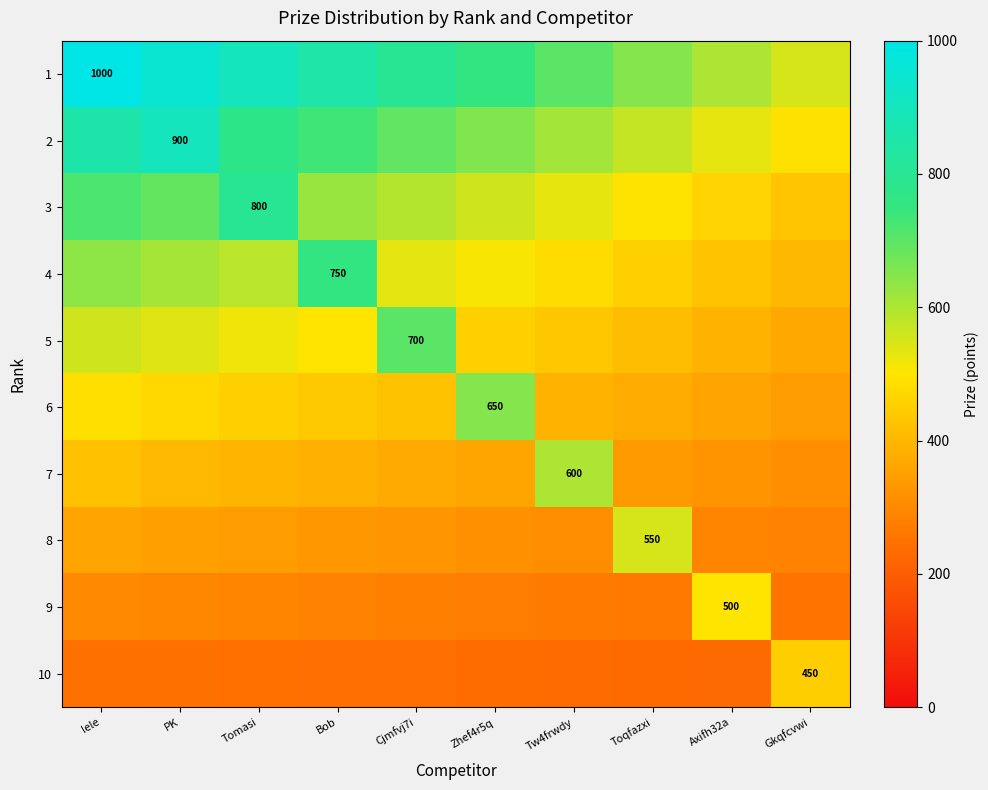

How many series are shown in this chart?

10